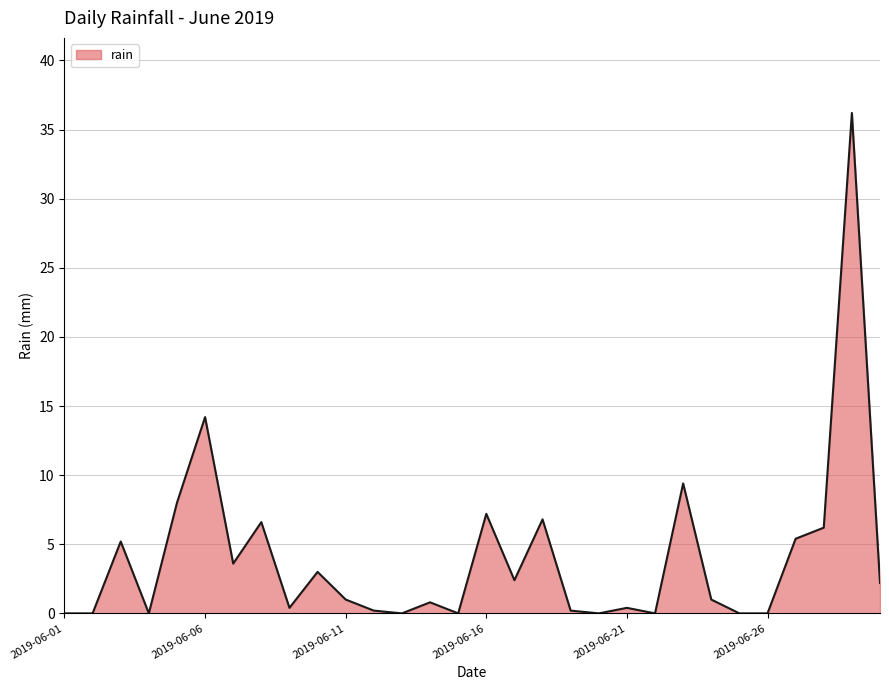

What is the greatest value displayed?

36.2